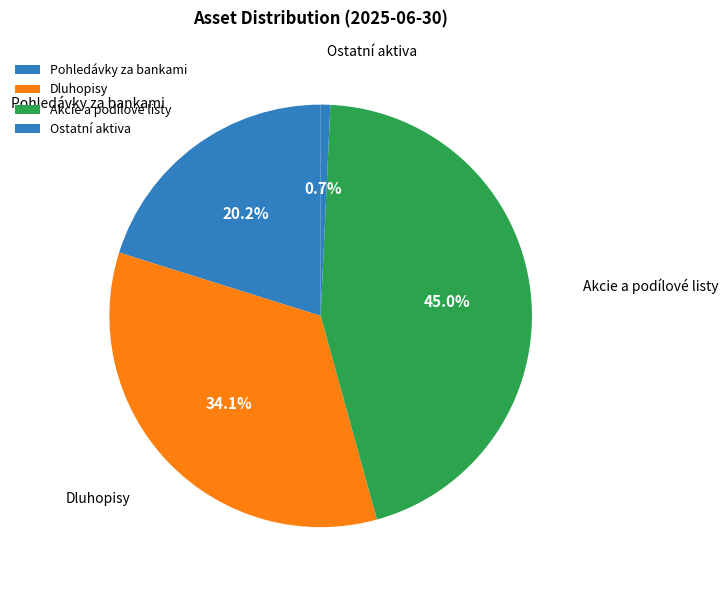

To the nearest percent, what percentage of the pie is Akcie a podílové listy?

45%